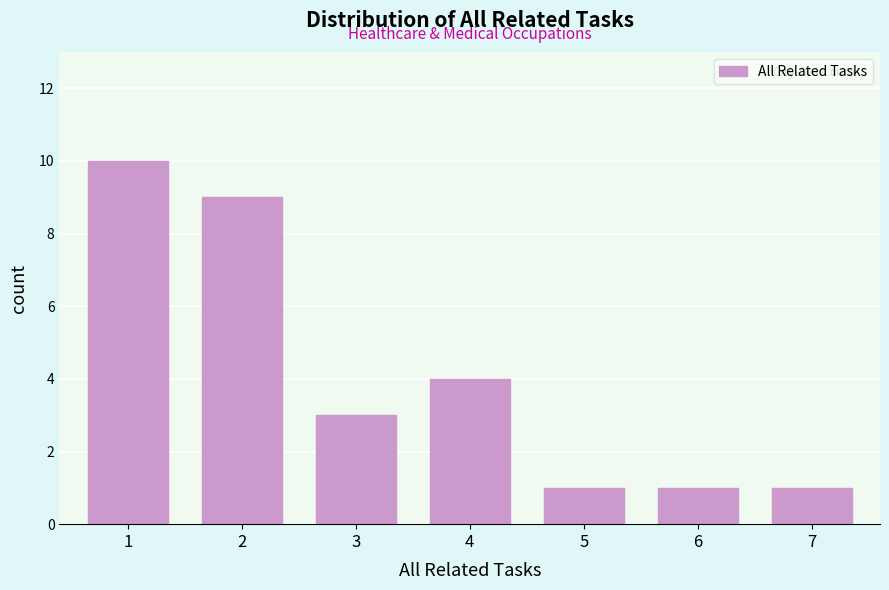

Reading left to right, what are all the values shown in this chart?

1=10	2=9	3=3	4=4	5=1	6=1	7=1